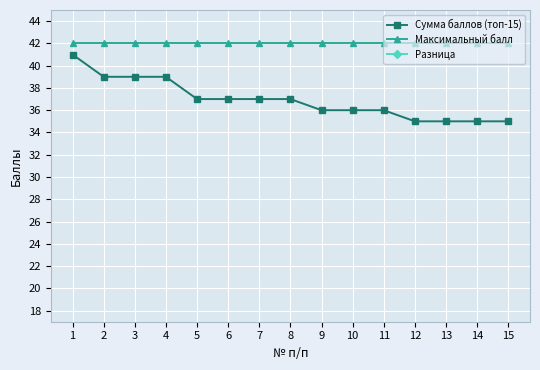

What are all the series names shown in the legend?

Сумма баллов (топ-15), Максимальный балл, Разница